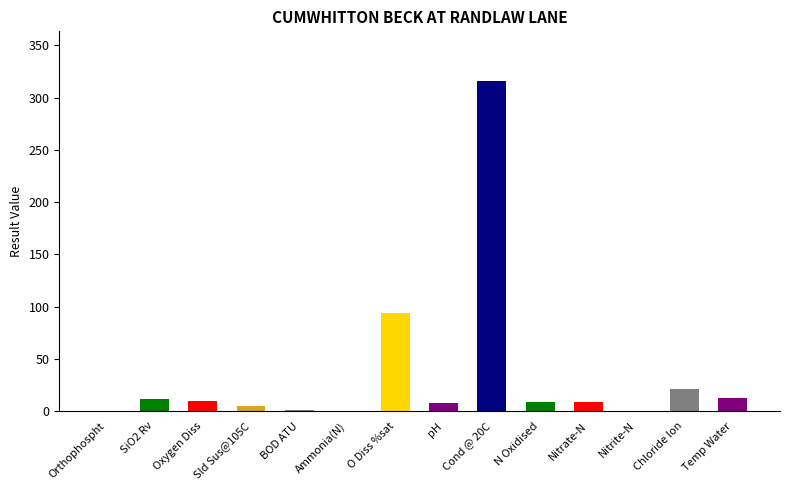

True or false: the data shows 21.6 at Chloride Ion.

True